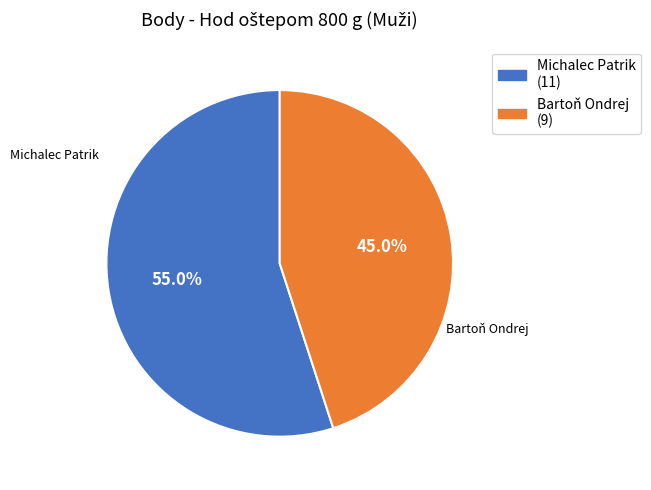

What is the largest slice in the pie chart?

Michalec Patrik